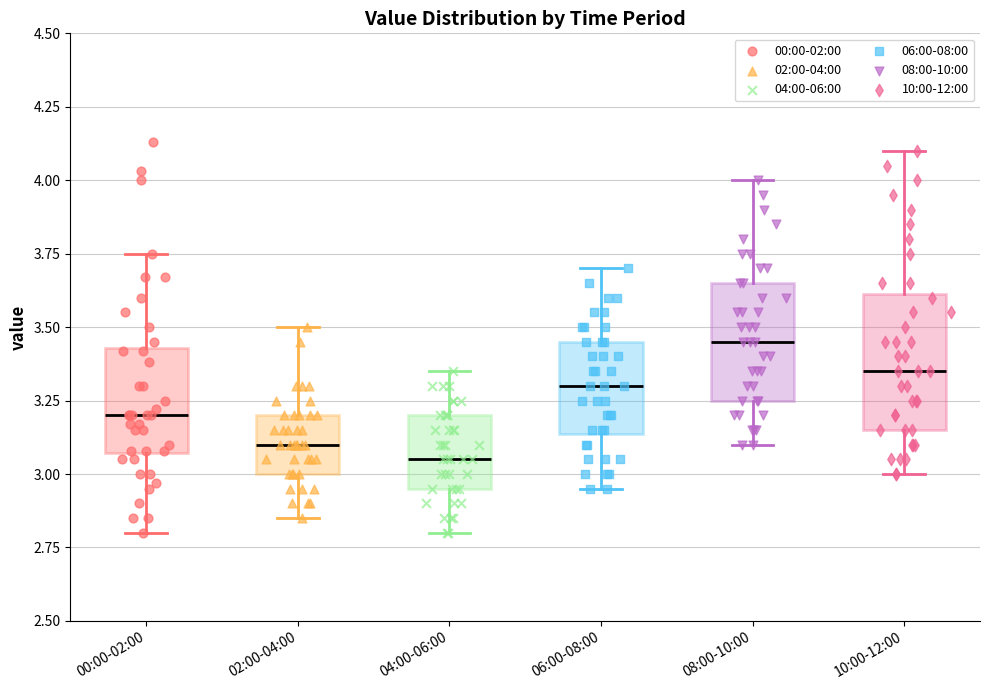

Reading left to right, transcribe this box plot: for each box, give where its median line is, the range the box spans, and where its two whiskers end, as read against the y-axis. The values are not printed on the chart, so give them approximately, as read against the axis.

00:00-02:00: median 3.20, box 3.05 to 3.45, whiskers 2.80 to 3.75
02:00-04:00: median 3.10, box 3.00 to 3.20, whiskers 2.85 to 3.50
04:00-06:00: median 3.05, box 2.95 to 3.20, whiskers 2.80 to 3.35
06:00-08:00: median 3.30, box 3.15 to 3.45, whiskers 2.95 to 3.70
08:00-10:00: median 3.45, box 3.25 to 3.65, whiskers 3.10 to 4.00
10:00-12:00: median 3.35, box 3.15 to 3.60, whiskers 3.00 to 4.10